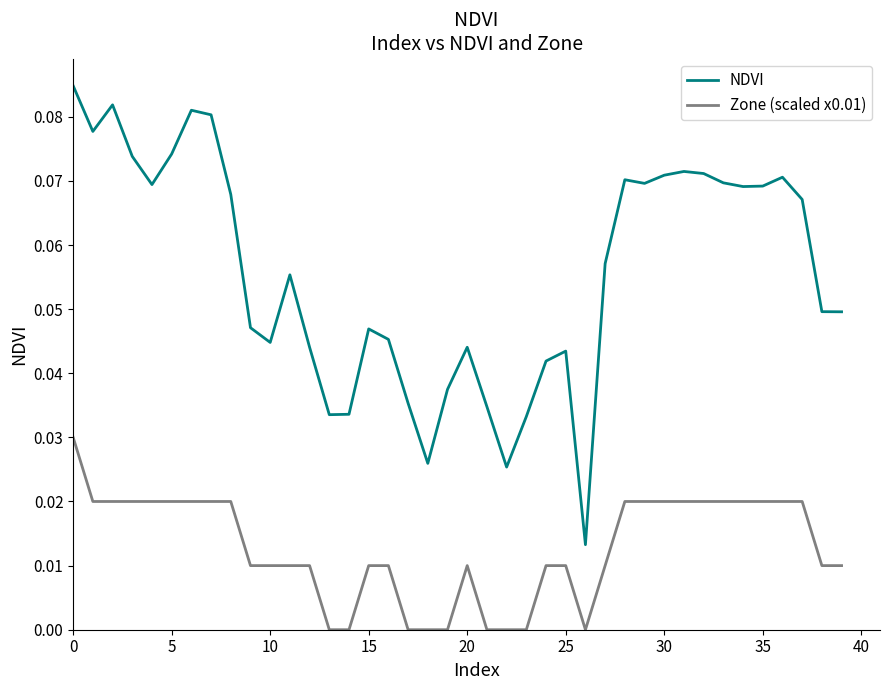

Which series has the largest range (max minus min)?

NDVI